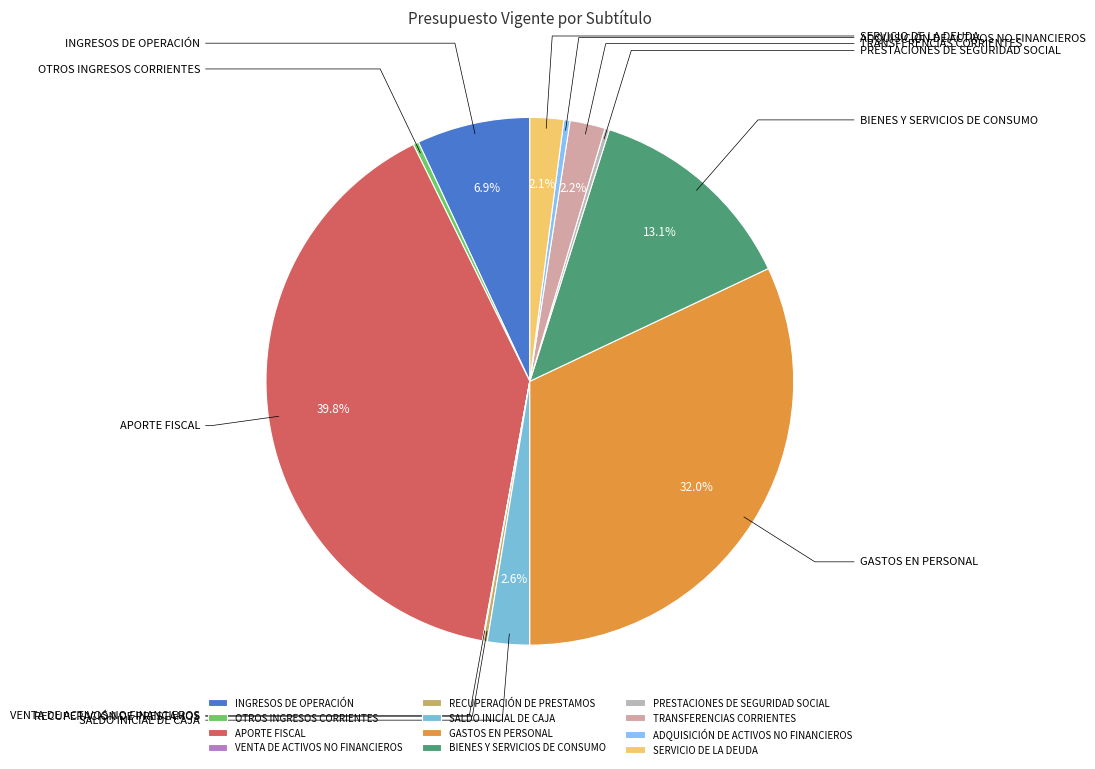

Is it true that BIENES Y SERVICIOS DE CONSUMO is 21% of the pie?

False